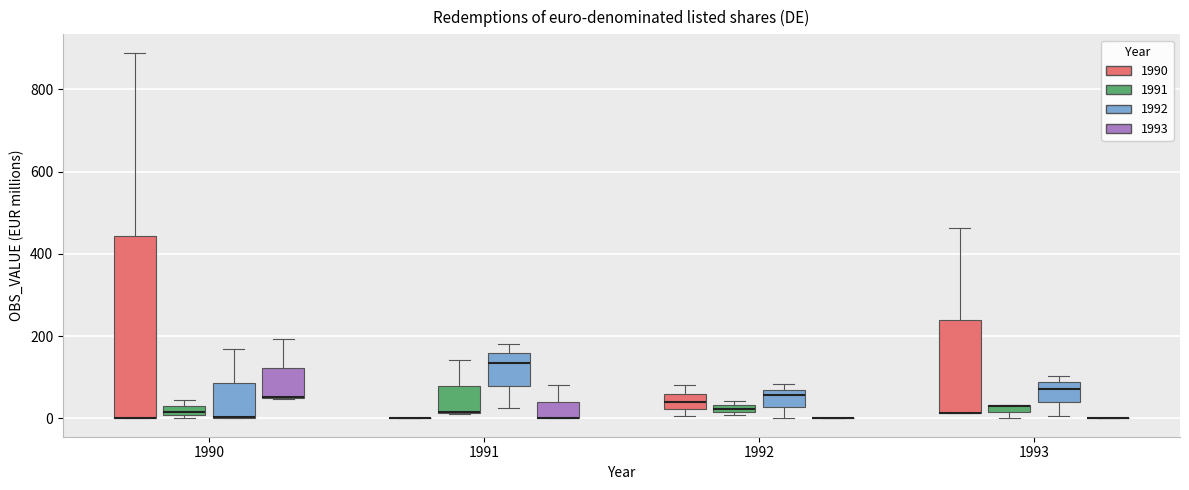

Which box is the tallest, from its lower edge to its upper edge?

1990 (1990)